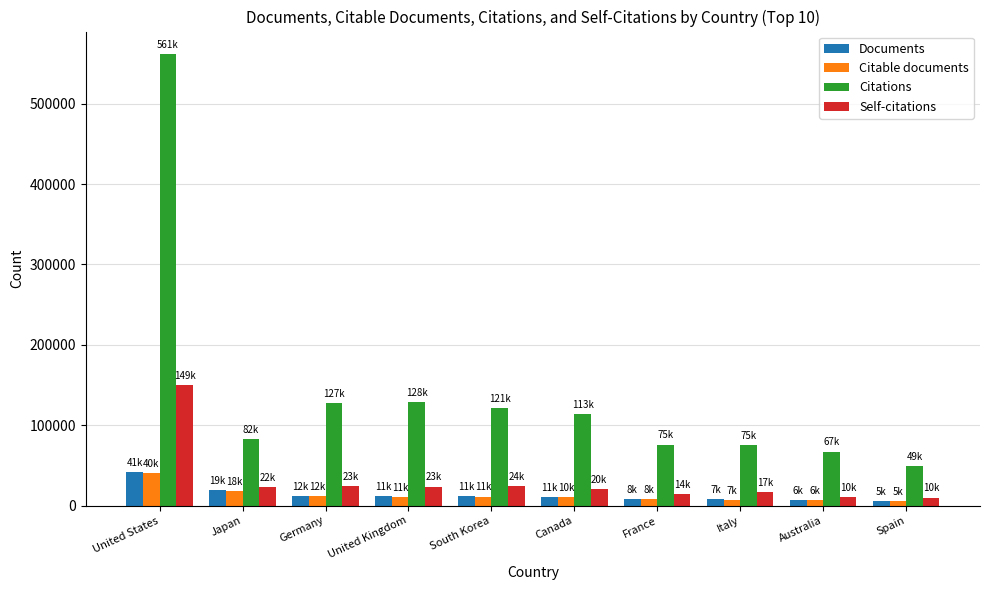

The value of Citations at Australia is 110633. True or false?

False